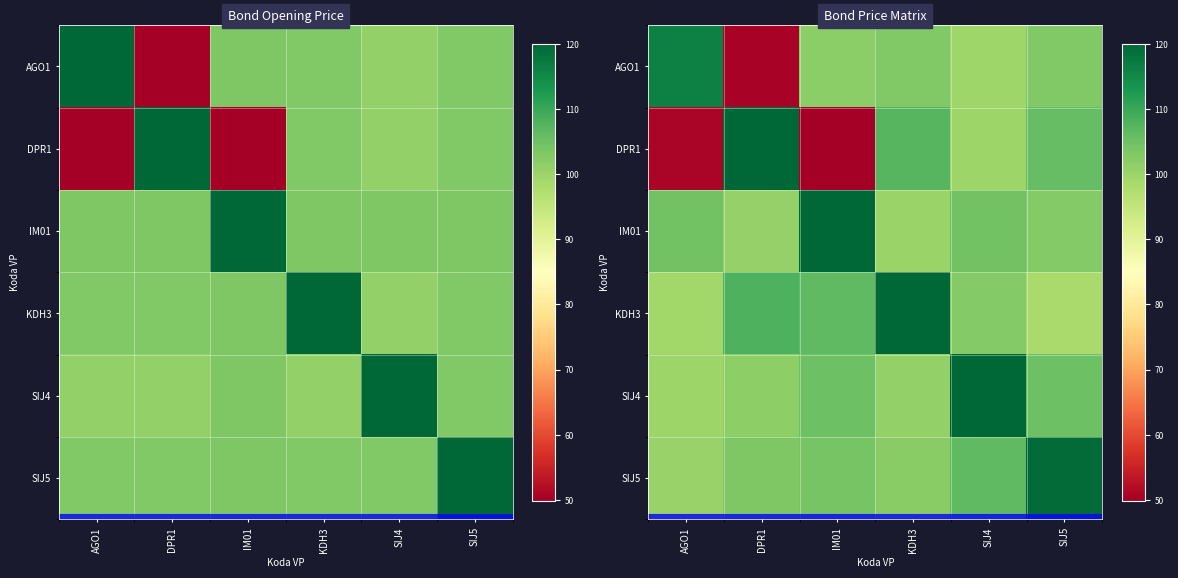

At which category is the sum across all series the highest?

SIJ5